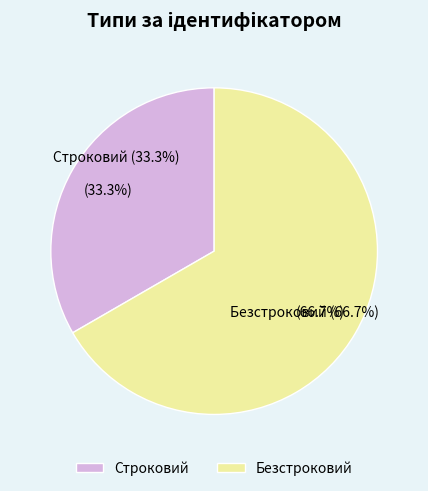

Count the number of slices in the pie.

2